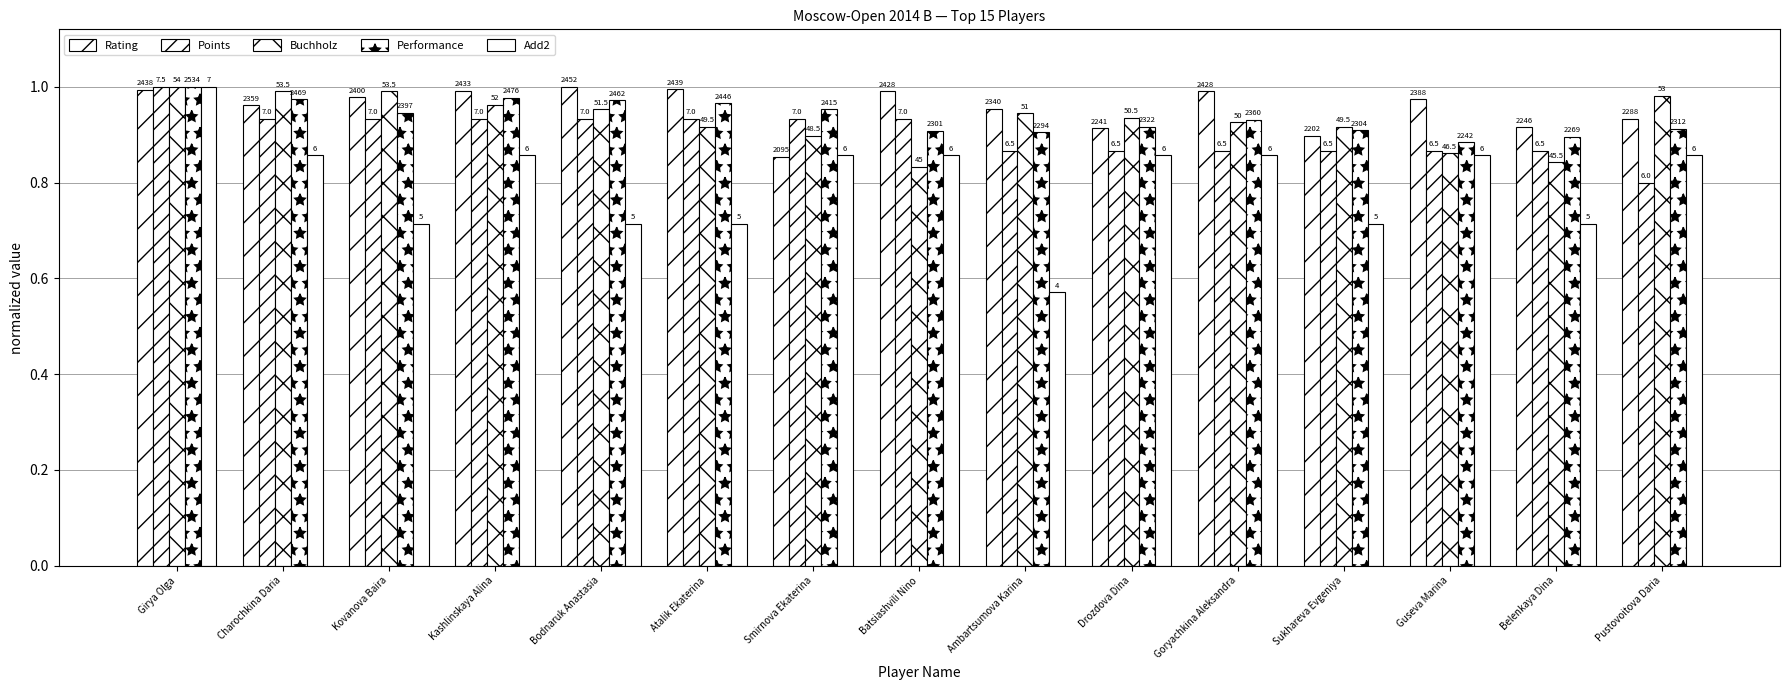

How many groups of bars are there?

15